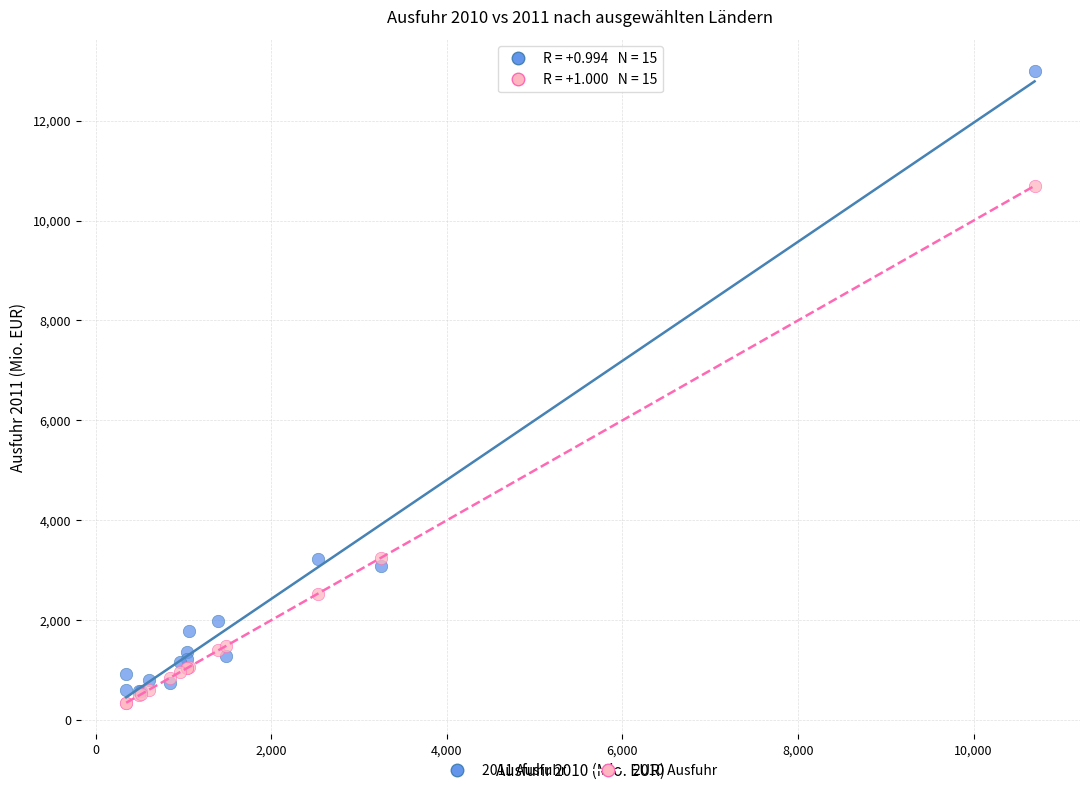

Which series reaches the maximum Y coordinate?

2011 Ausfuhr